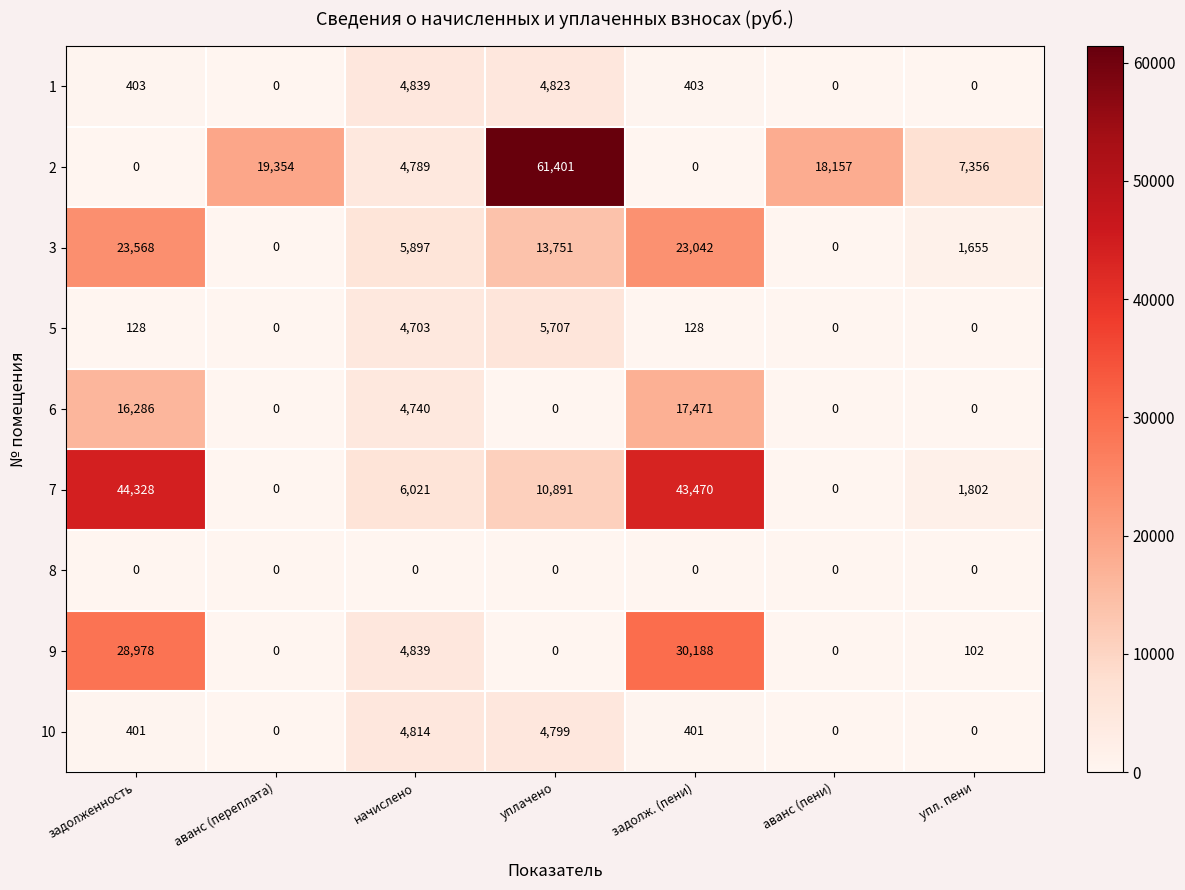

At which label is 9 closest to 15094?

начислено